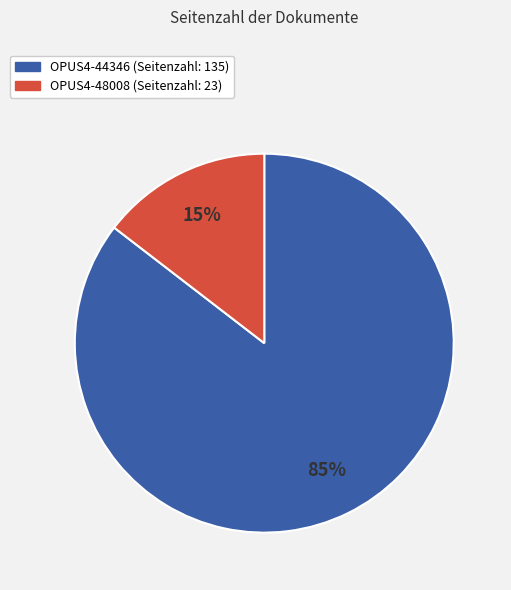

Does OPUS4-48008 account for over 50% of the chart?

No